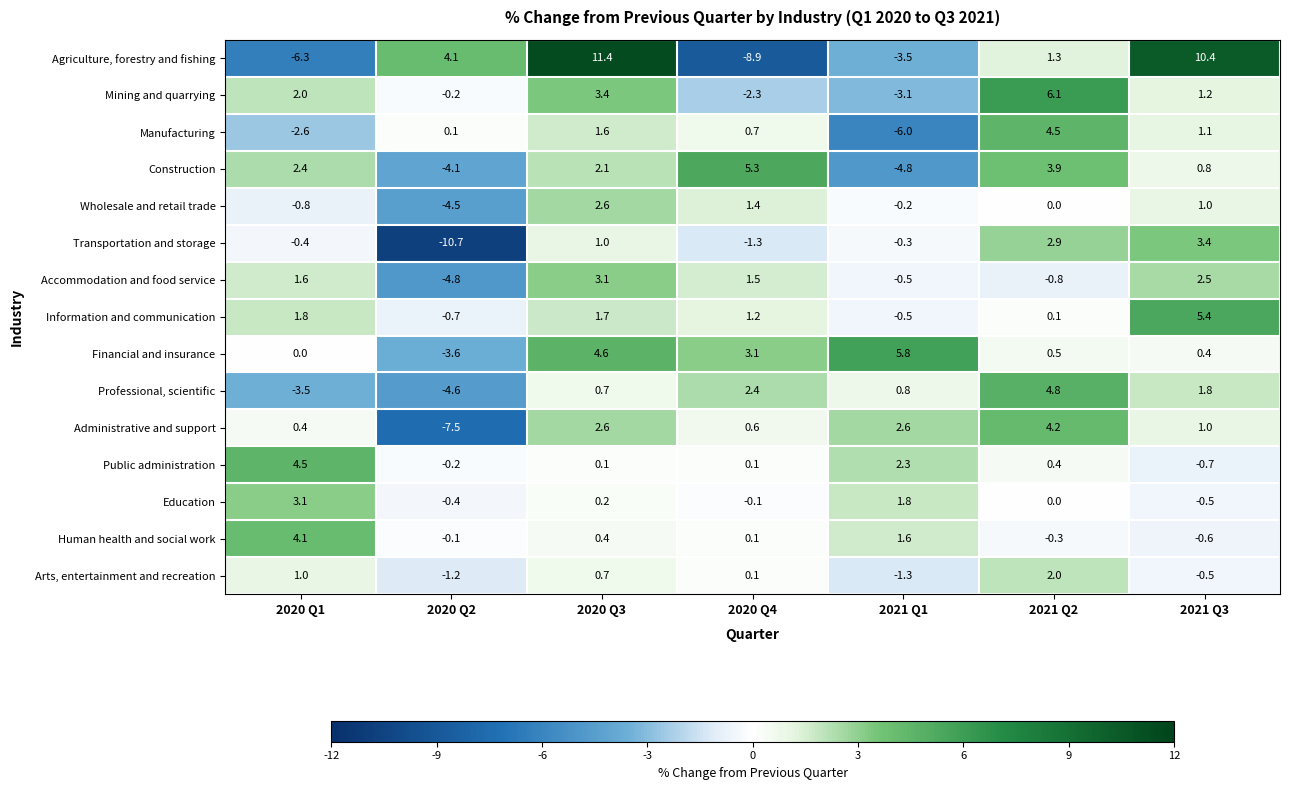

Which series has the widest spread of values?

Agriculture, forestry and fishing